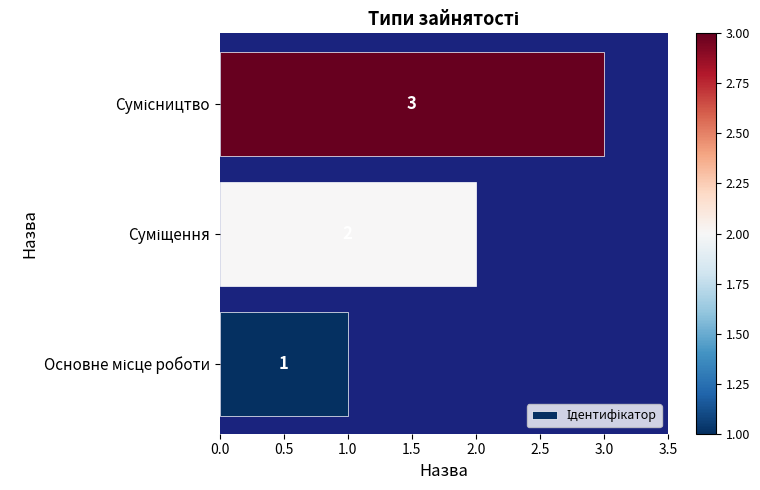

What is the greatest value displayed?

3